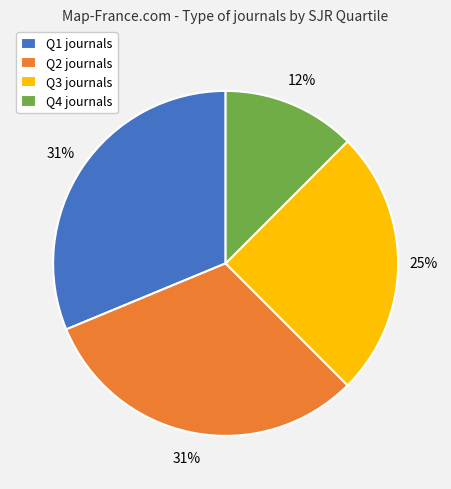

How many segments does this pie chart have?

4